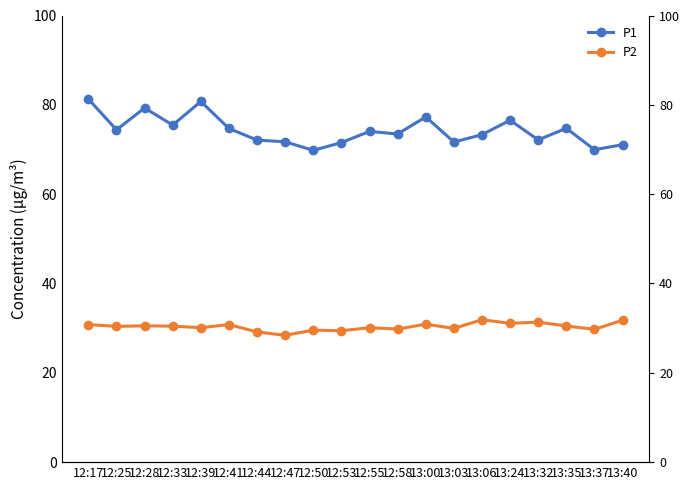

The P1 series shows 71.1 at 13:40. True or false?

True